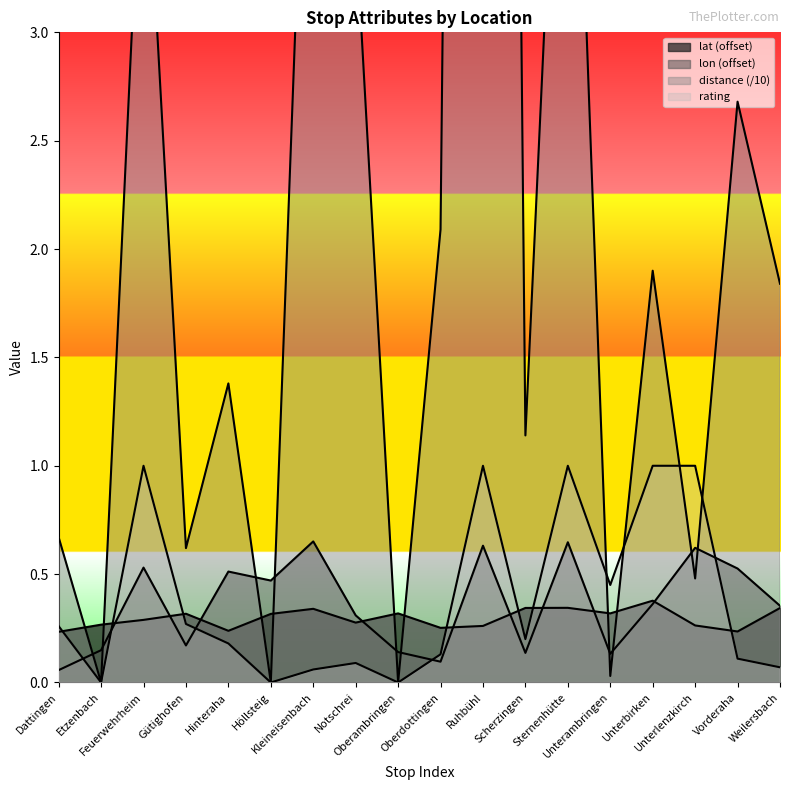

At which category does rating reach its first local peak?

Feuerwehrheim